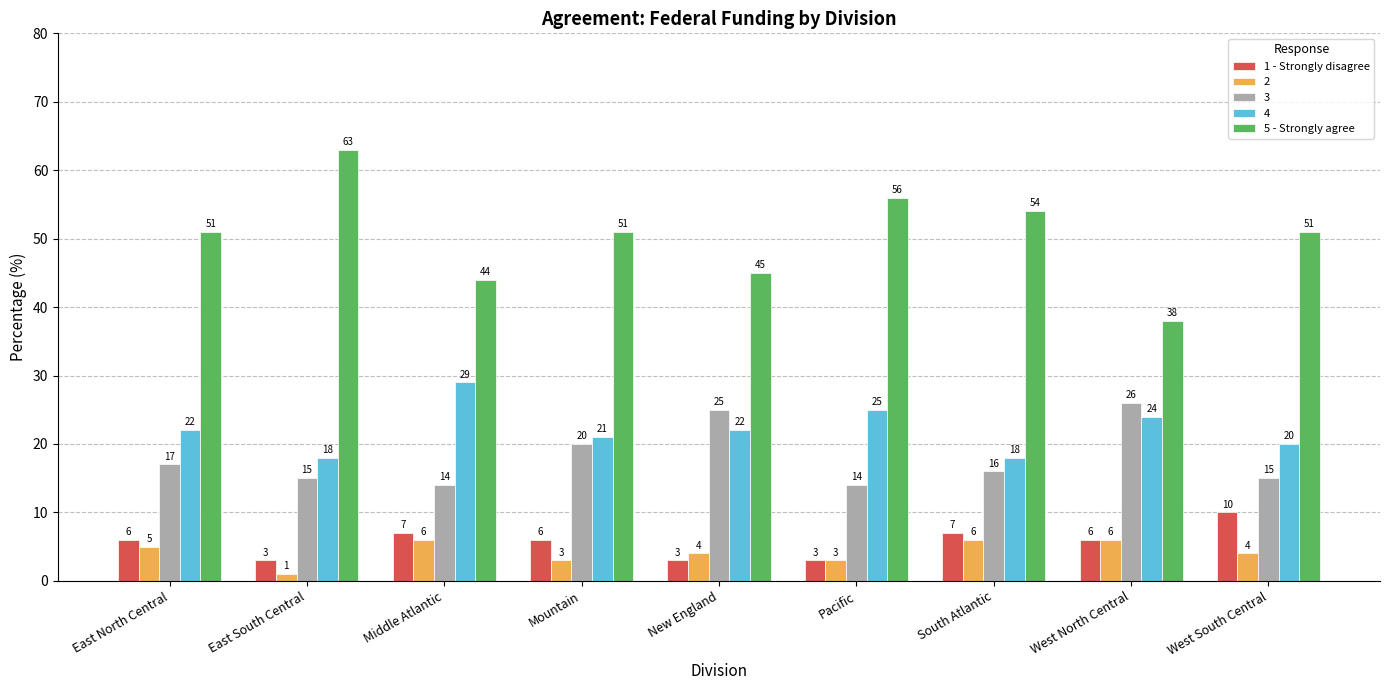

Rank the series by their maximum value, from lowest to highest.

2, 1 - Strongly disagree, 3, 4, 5 - Strongly agree